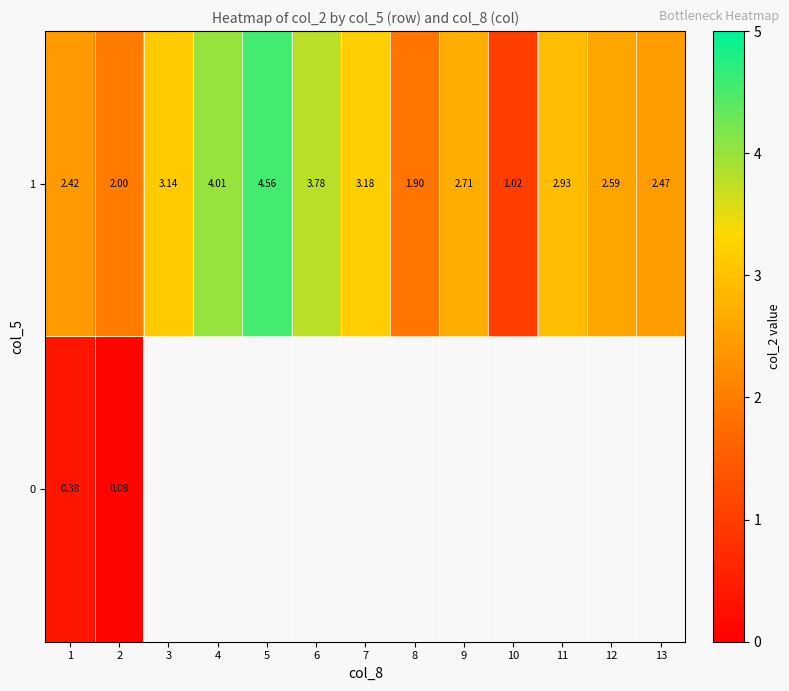

What is the difference between the second highest and minimum values in the 1 series?

3.0